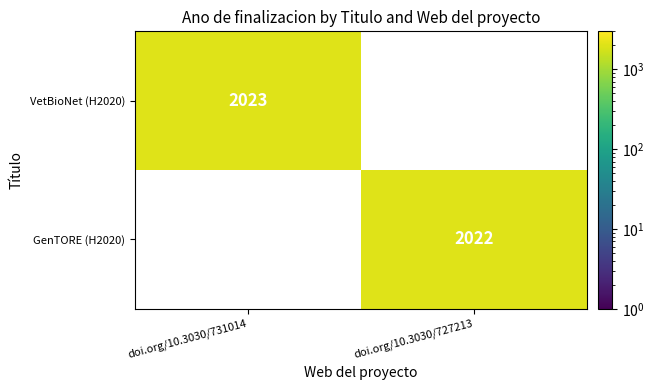

The GenTORE (H2020) series shows 1113 at doi.org/10.3030/727213. True or false?

False